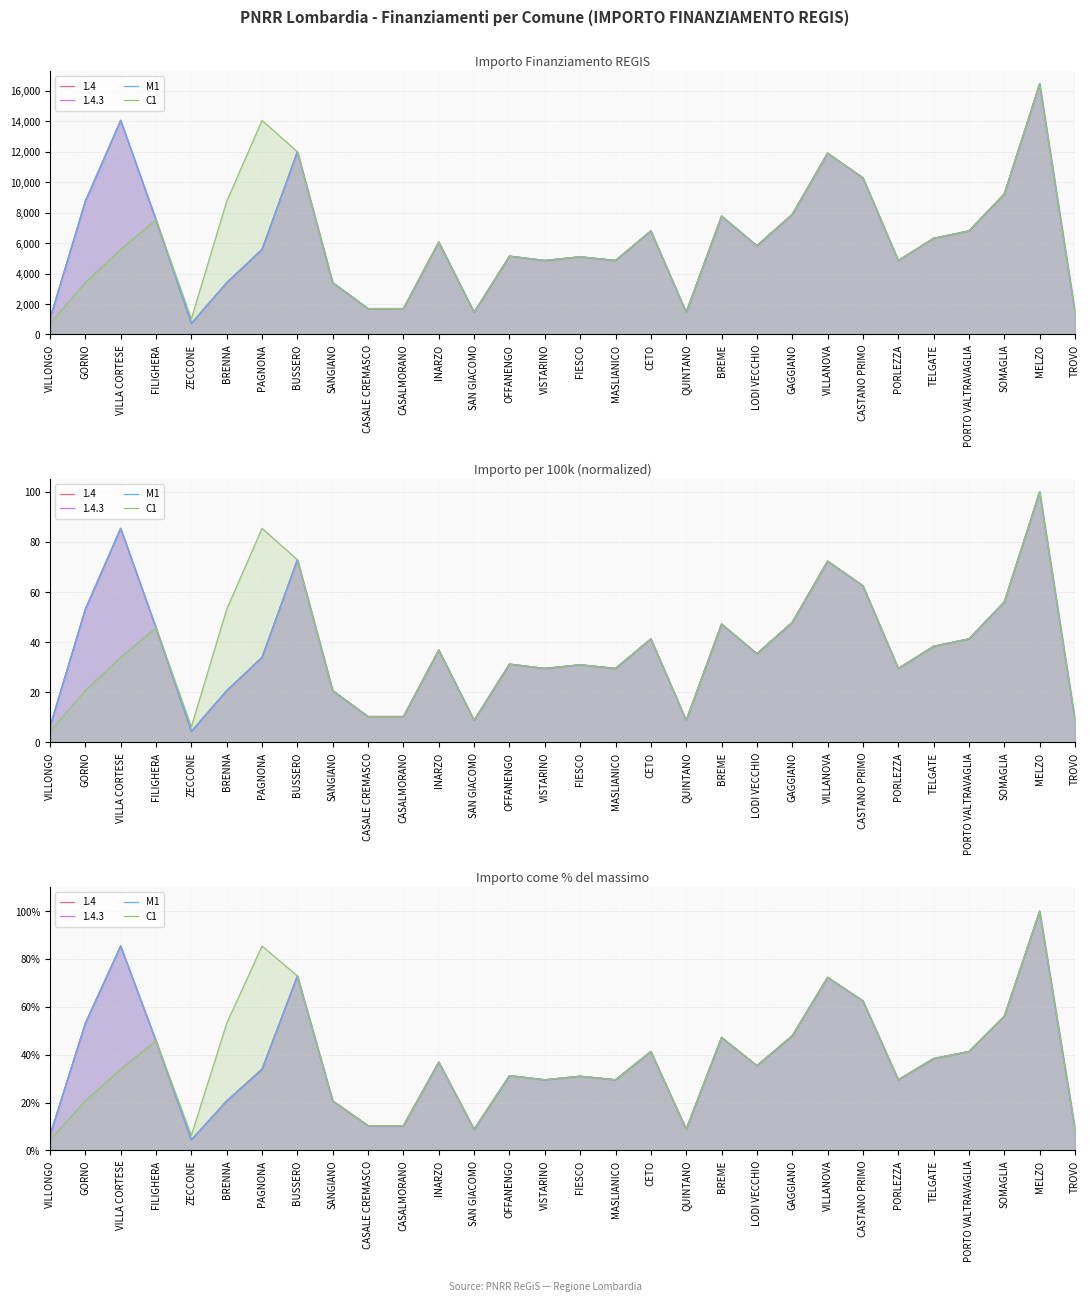

Rank the categories by M1 value from highest to lowest.

MELZO, VILLA CORTESE, BUSSERO, VILLANOVA, CASTANO PRIMO, SOMAGLIA, GORNO, GAGGIANO, BREME, FILIGHERA, CETO, PORTO VALTRAVAGLIA, TELGATE, INARZO, LODI VECCHIO, PAGNONA, OFFANENGO, FIESCO, VISTARINO, MASLIANICO, PORLEZZA, BRENNA, SANGIANO, CASALE CREMASCO, CASALMORANO, SAN GIACOMO, QUINTANO, TROVO, VILLONGO, ZECCONE